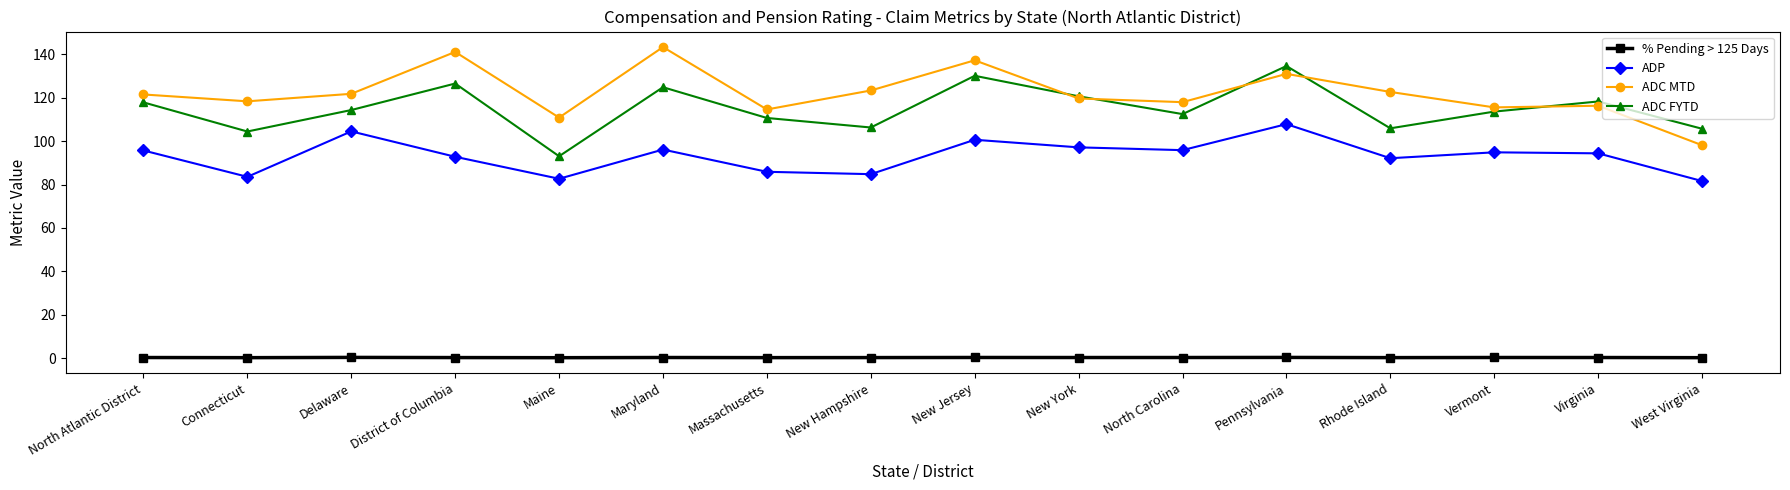

Which series has the largest total across all categories?

ADC MTD